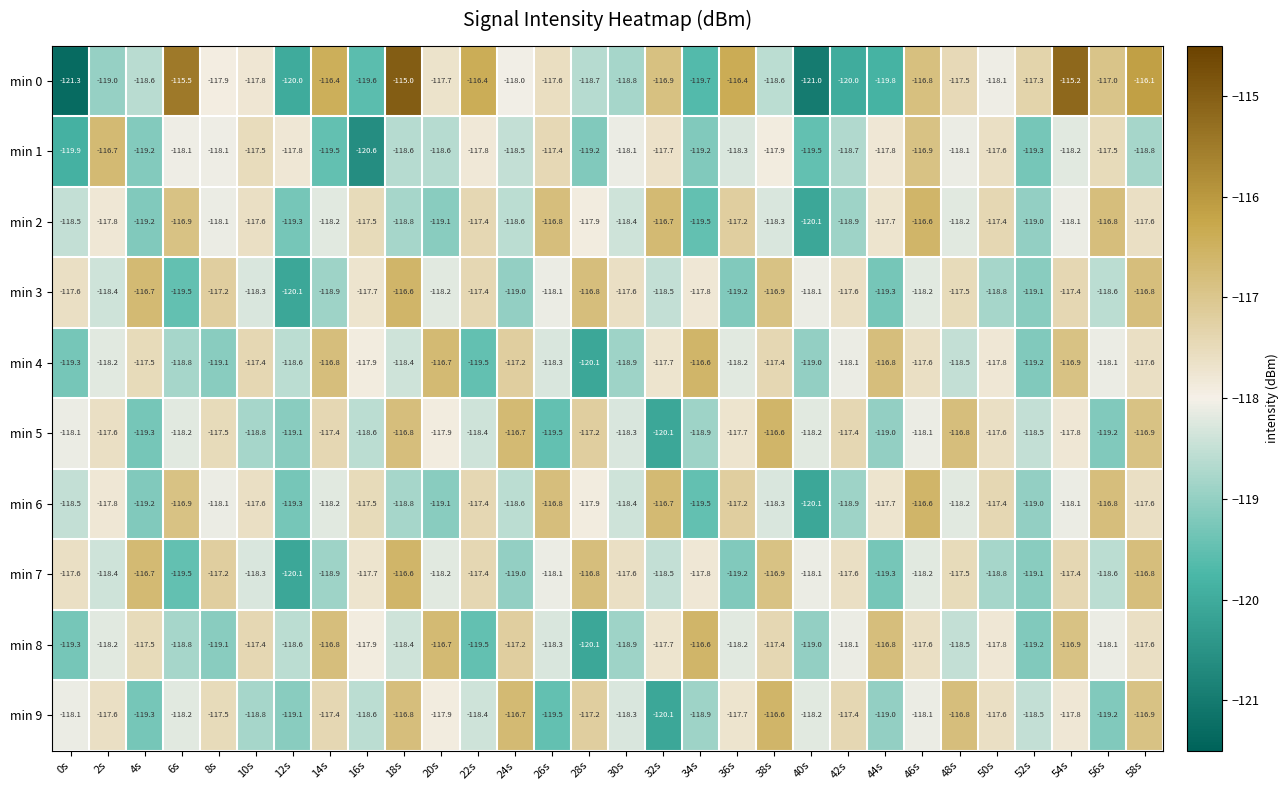

Which label corresponds to the largest value in the chart?

18s